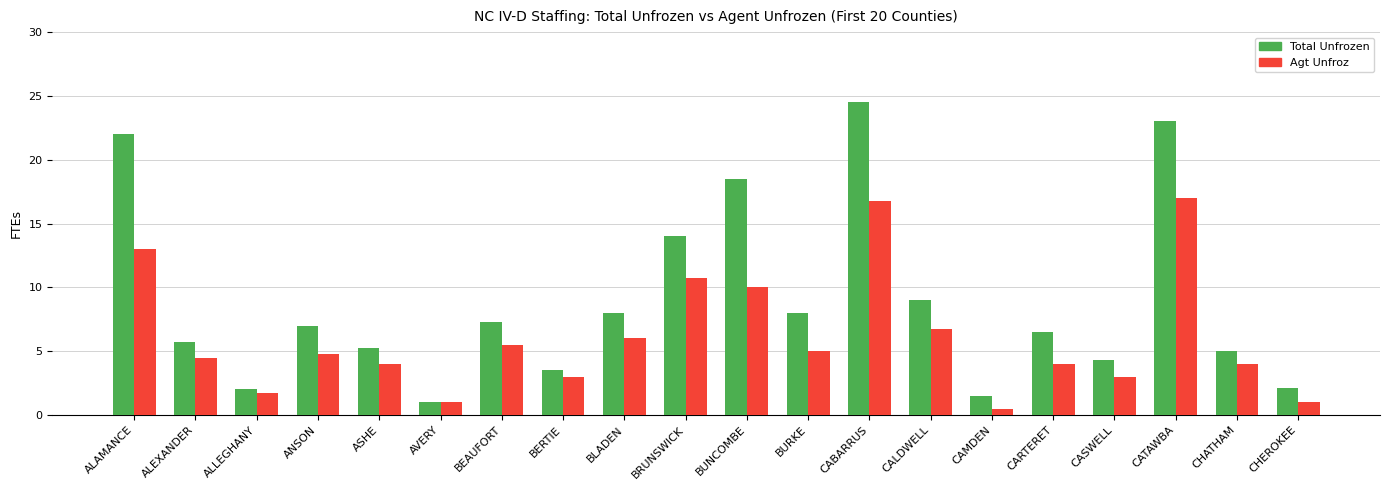

Which category has the highest value in the Total Unfrozen series?

CABARRUS